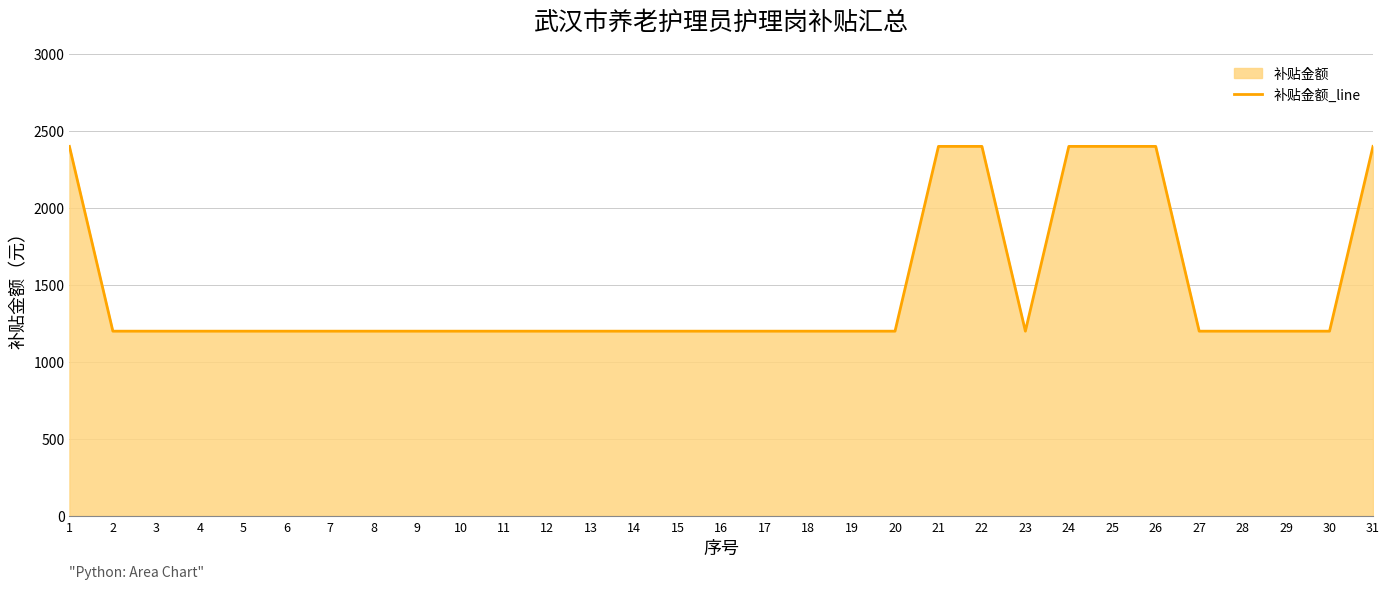

Reading left to right, transcribe all the data shown in this chart.

1=2400	2=1200	3=1200	4=1200	5=1200	6=1200	7=1200	8=1200	9=1200	10=1200	11=1200	12=1200	13=1200	14=1200	15=1200	16=1200	17=1200	18=1200	19=1200	20=1200	21=2400	22=2400	23=1200	24=2400	25=2400	26=2400	27=1200	28=1200	29=1200	30=1200	31=2400